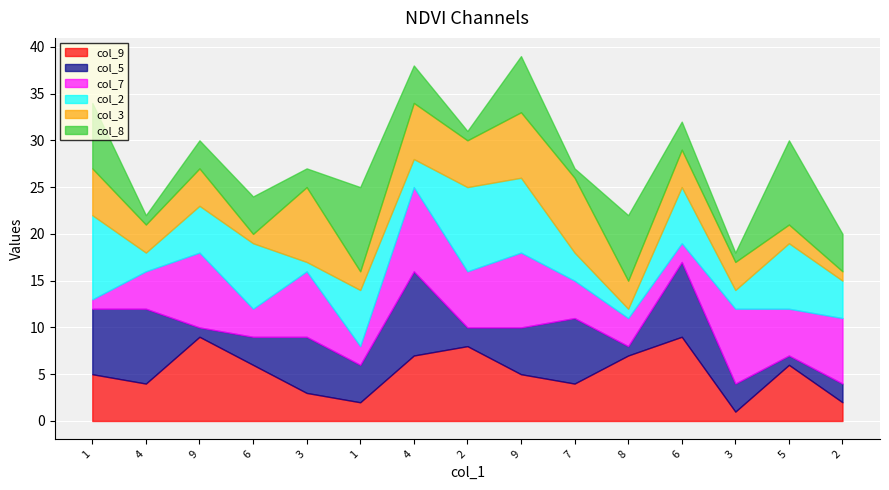

At which category is the sum across all series the highest?

9